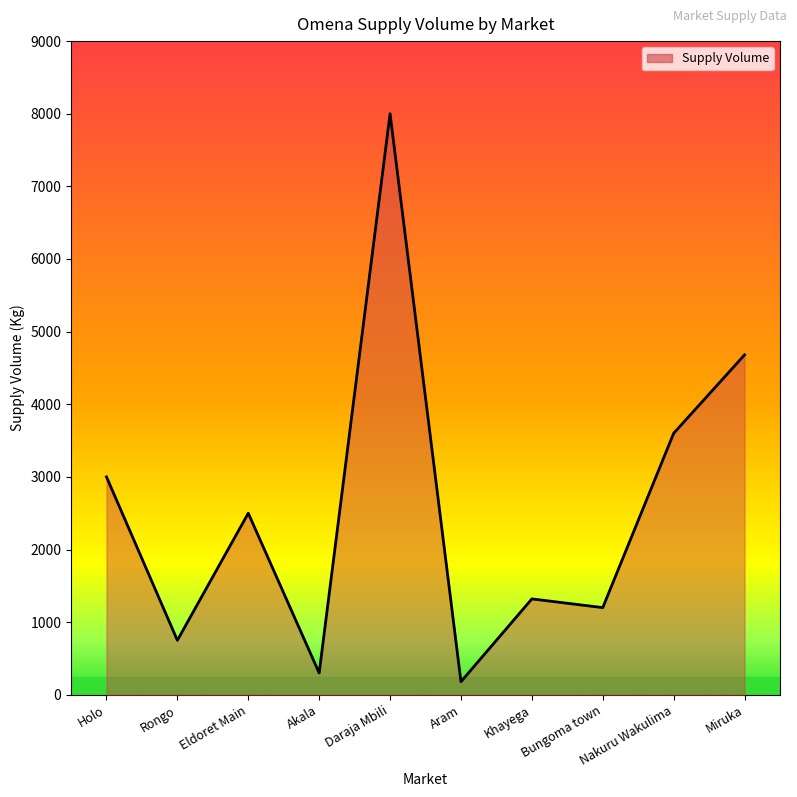

Where is the first local minimum?

Rongo